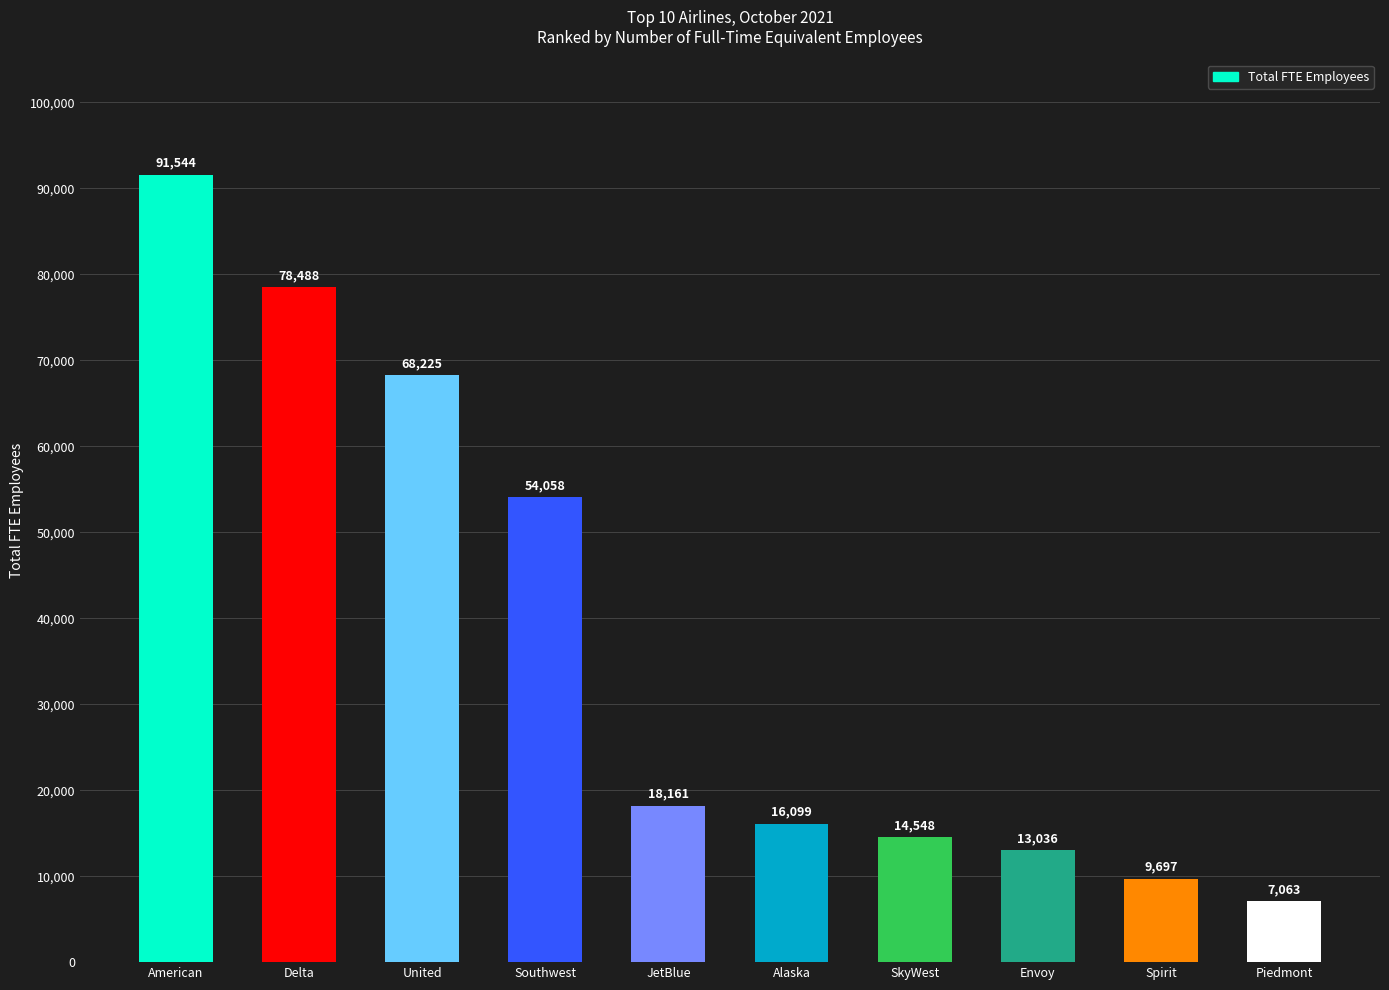

The value at American is 91544. True or false?

True